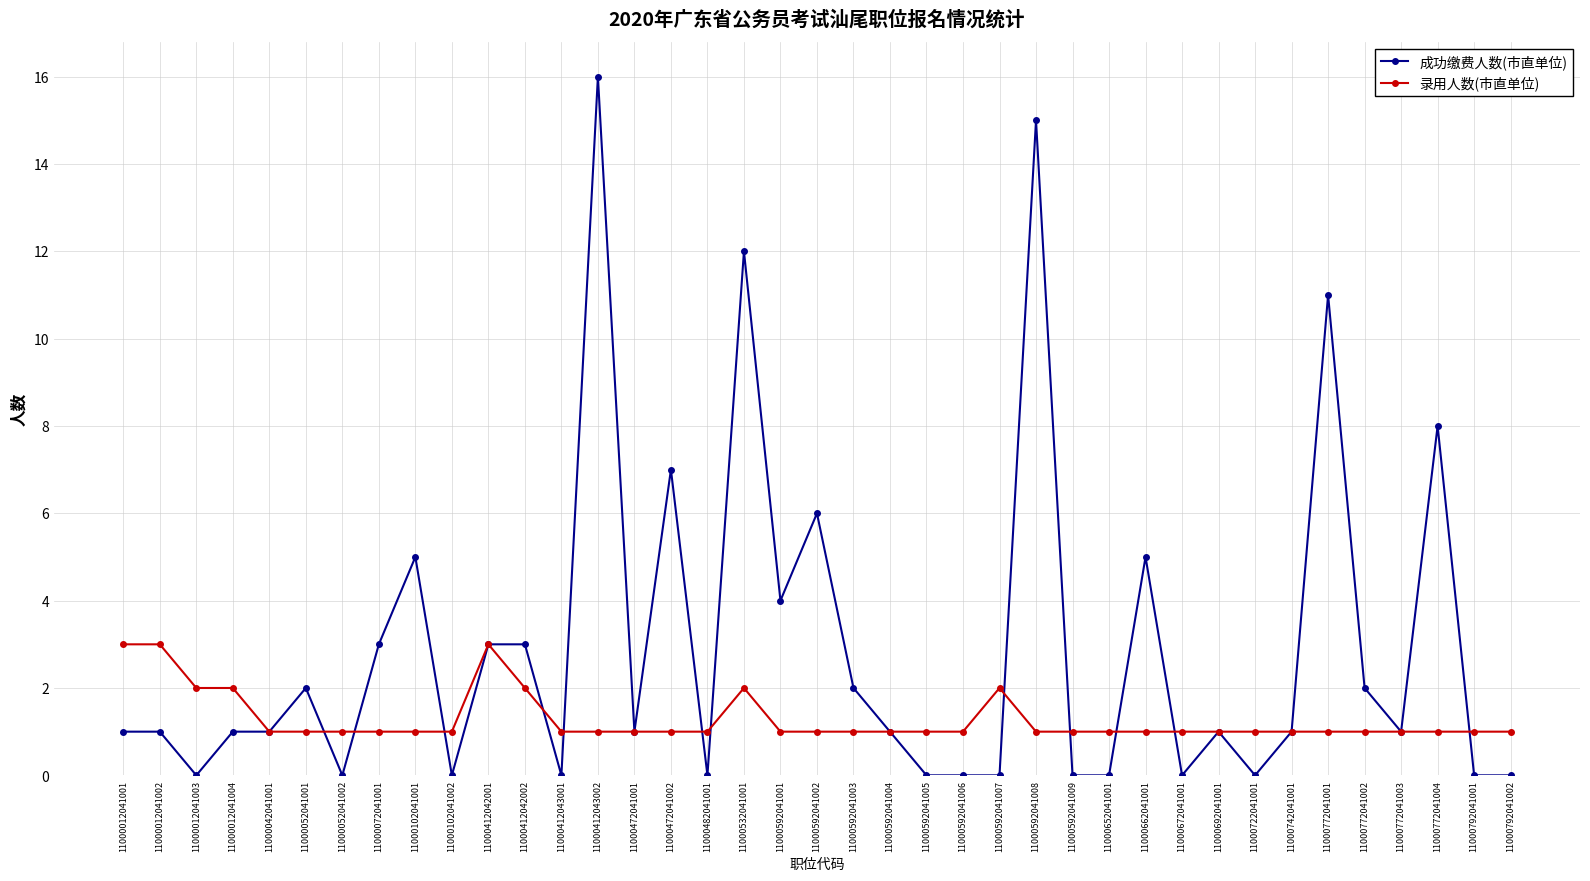

What is the difference between the highest and lowest values at 11000412043002?

15